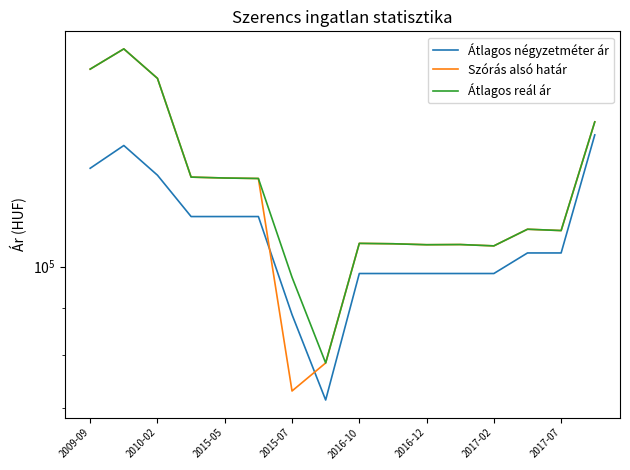

True or false: Átlagos reál ár and Szórás alsó határ intersect in this chart.

False